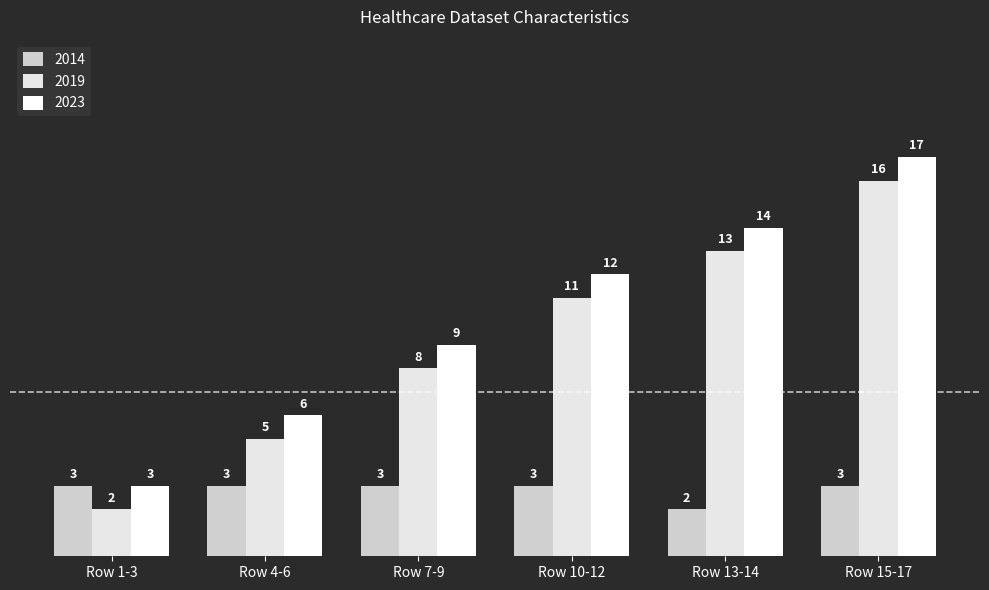

Which category has the highest value in the 2019 series?

Row 15-17